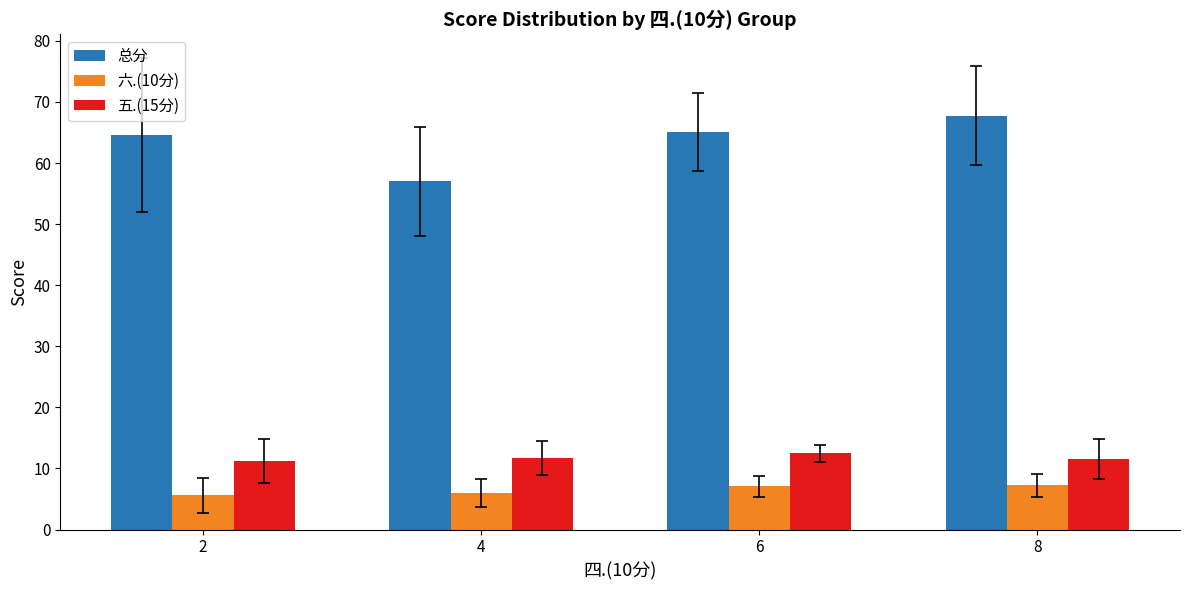

What is the average value of the 总分 series?

63.6